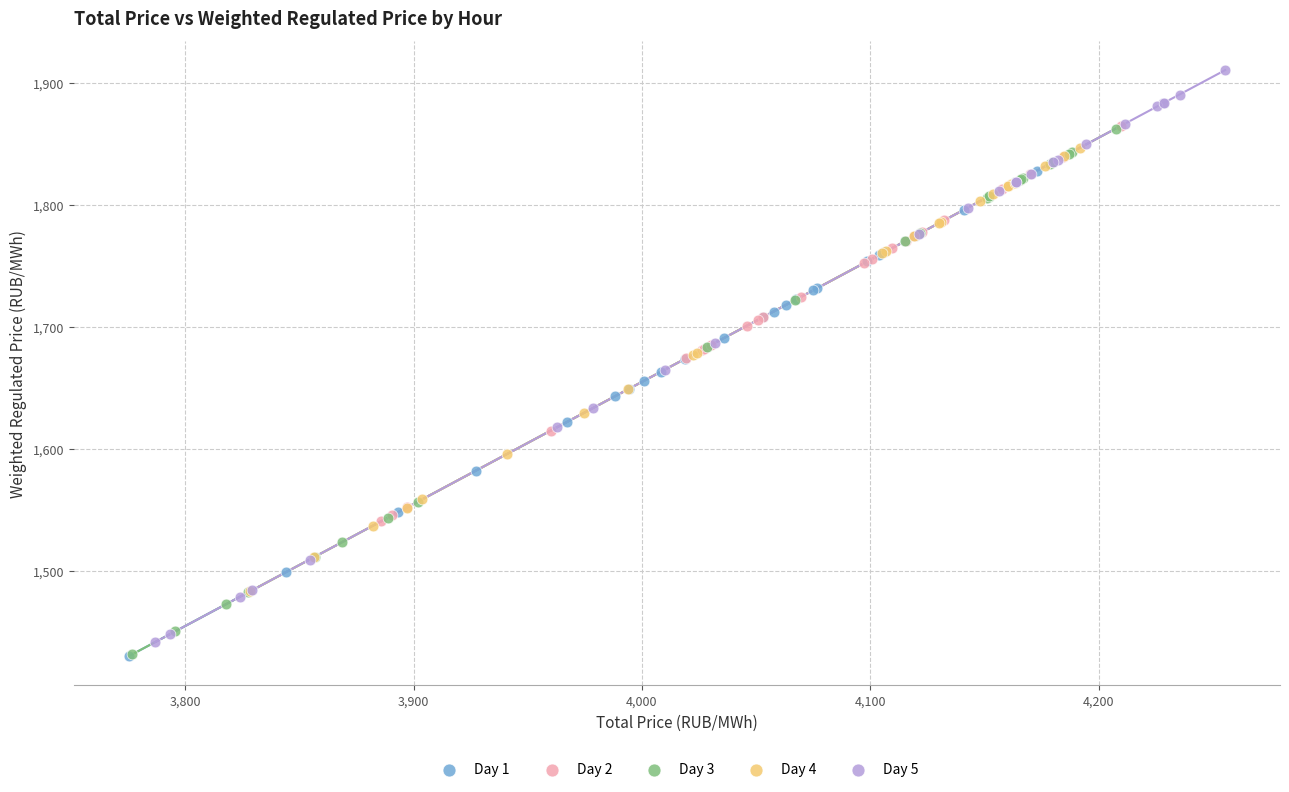

Which series contains the highest Y value?

Day 5